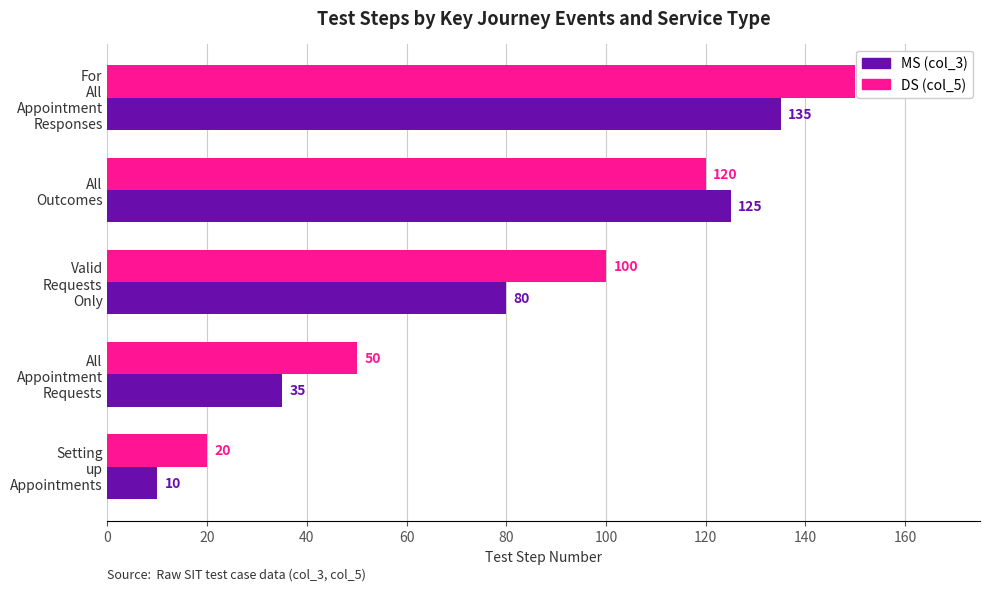

What is the average value of the MS (col_3) series?

77